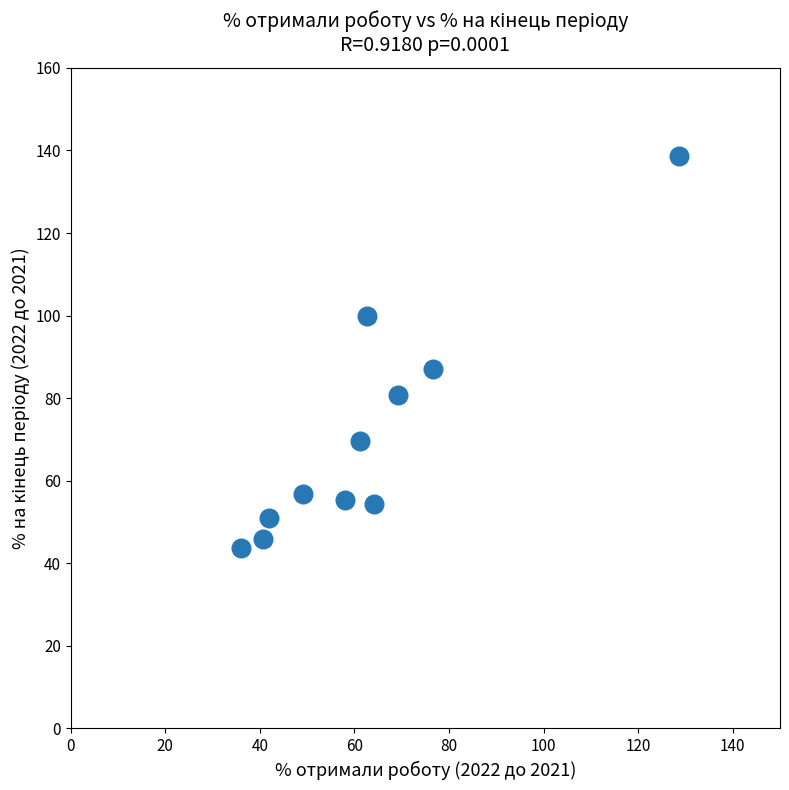

What is the range of X values (max minus min)?

92.6